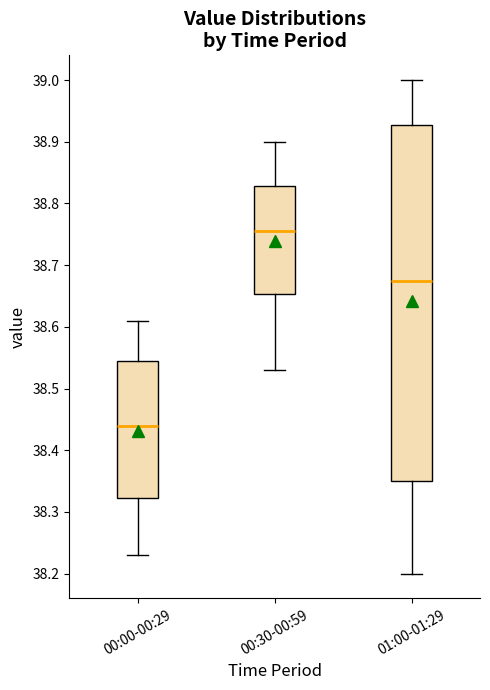

Which box's median line is the highest?

00:30-00:59